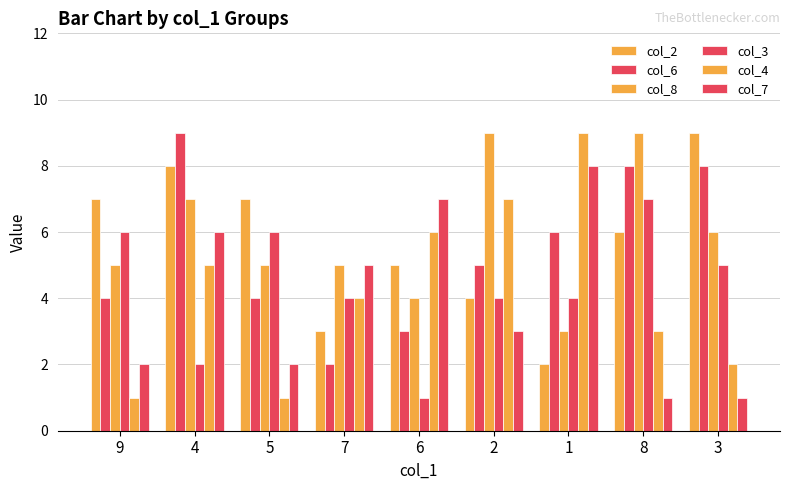

What is the label of the 7th bar from the right?

5